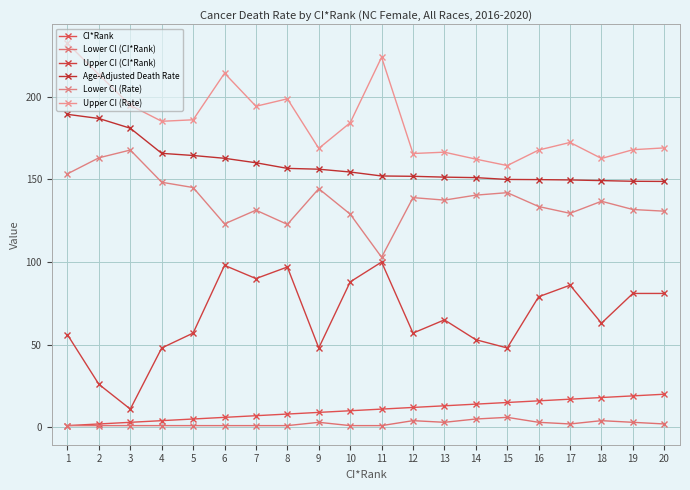

How many lines are shown in the chart?

6